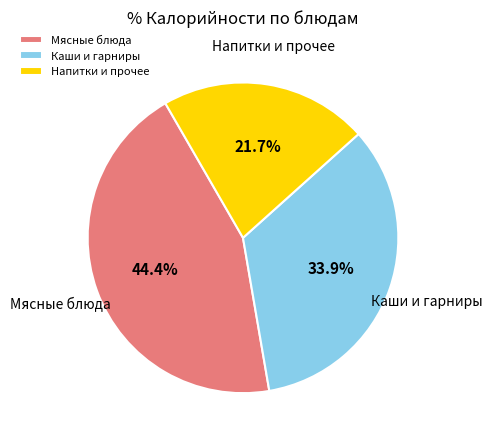

Which slice is the largest?

Мясные блюда